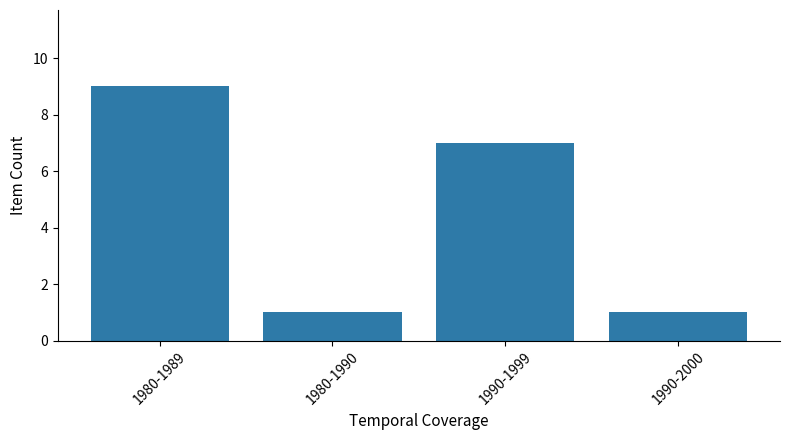

Count the number of categories in the chart.

4